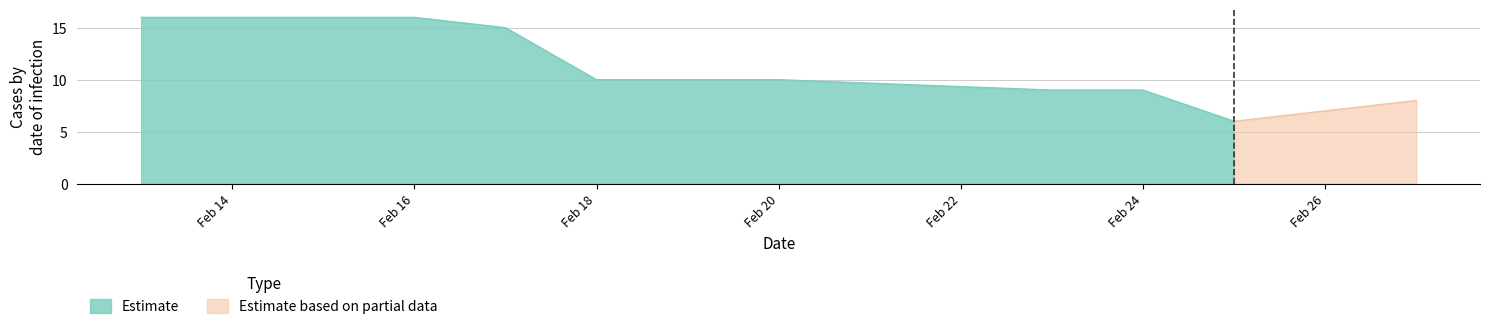

What is the ratio of the value at 36939 to the value at 36947?

2.5